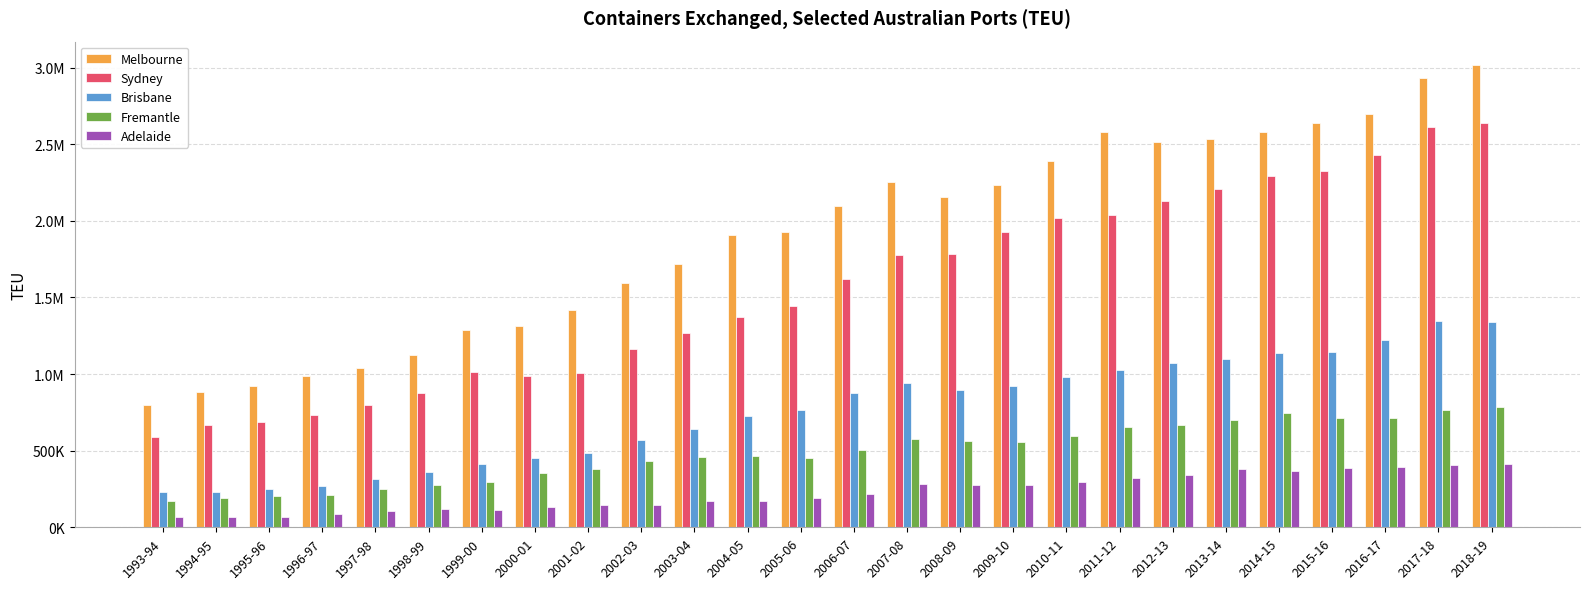

Reading right to left, transcribe all the data shown in this chart.

Melbourne: 3018612	2929338	2697068	2638536	2578839	2532669	2512926	2579098	2392974	2236635	2157352	2256644	2093611	1929925	1910441	1717718	1593798	1420781	1316665	1287795	1121161	1040810	984394	923142	880151	801344
Sydney: 2639852	2613361	2431013	2323722	2289673	2206401	2126284	2036064	2020151	1927520	1783920	1778425	1620121	1445465	1375610	1270256	1160513	1009453	988967	1010509	878580	798209	730446	684714	666586	587670
Brisbane: 1342076	1349176	1224829	1147173	1138706	1097365	1069881	1025069	978815	919242	896167	940760	875045	766278	726147	639272	570204	481623	453257	414449	357703	317568	272632	249439	232693	228055
Fremantle: 786388	768246	715933	715107	743562	703081	670296	656918	598250	557039	565491	573527	505082	455428	467313	457305	431342	381809	354144	297363	275697	250802	209564	202680	189272	169174
Adelaide: 410970	407059	395276	389684	365874	382681	339061	323834	297701	274501	276545	280121	219117	189391	170585	169108	148333	145226	133236	115506	120586	107912	88497	69355	66525	64619